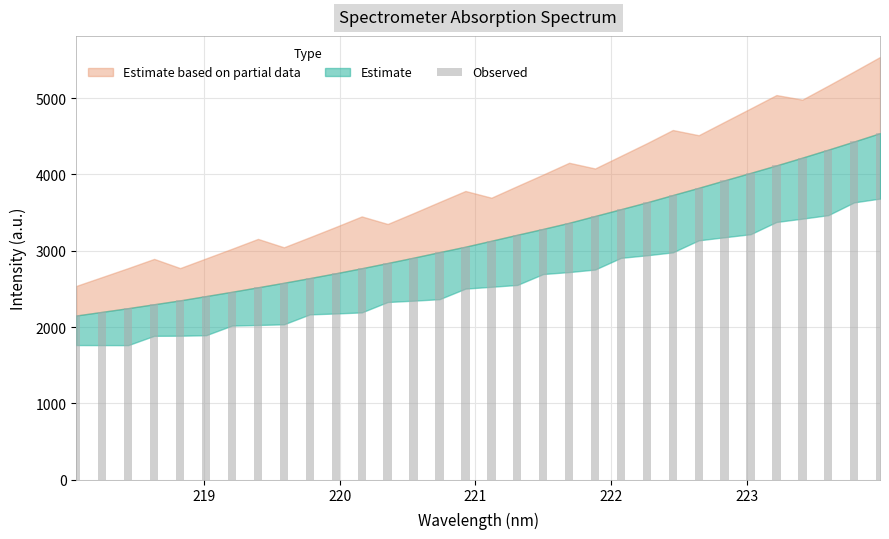

Count the number of categories in the chart.

32